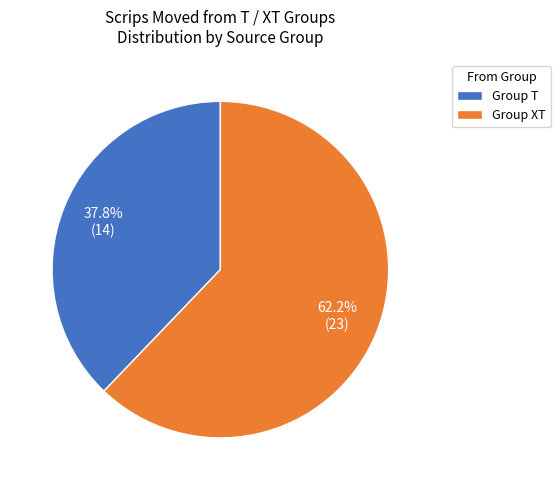

How many slices are in this pie chart?

2